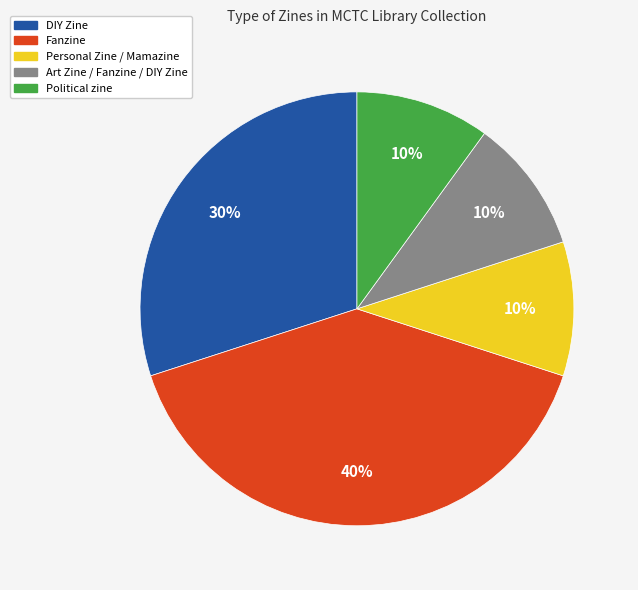

What percentage is the Political zine slice, to the nearest percent?

10%